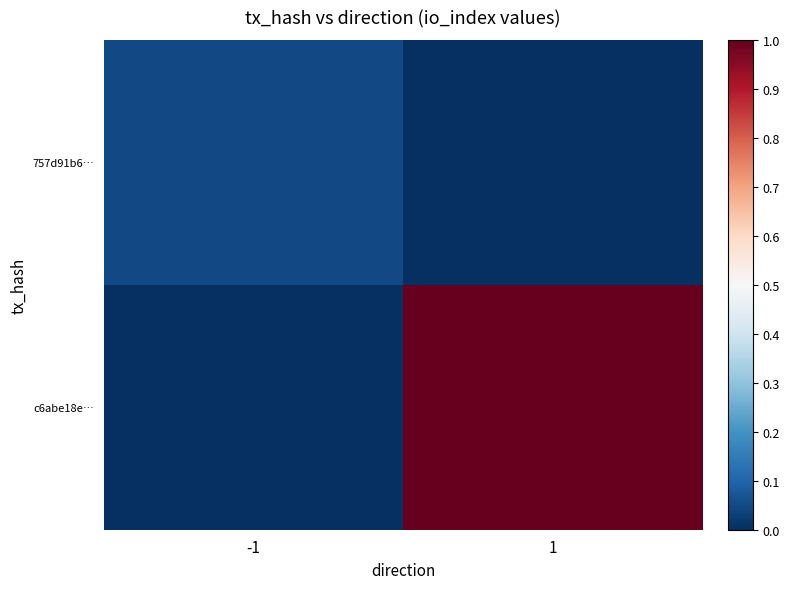

Reading left to right, transcribe all the data shown in this chart.

757d91b6…: -1=0.1	1=0.0
c6abe18e…: -1=0.0	1=1.0